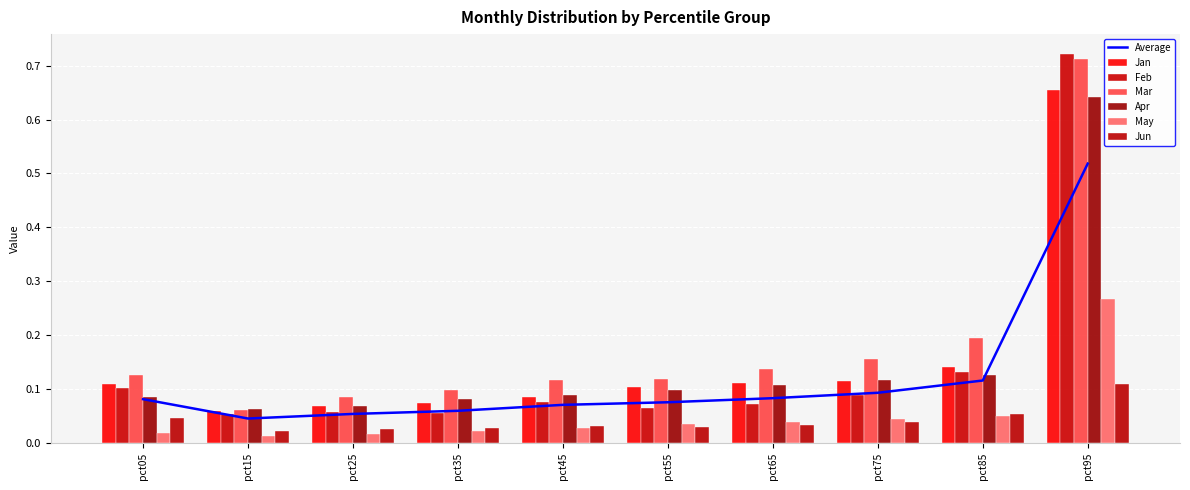

Reading right to left, what are all the values shown in this chart?

Jan: 0.7	0.1	0.1	0.1	0.1	0.1	0.1	0.1	0.1	0.1
Feb: 0.7	0.1	0.1	0.1	0.1	0.1	0.1	0.1	0.1	0.1
Mar: 0.7	0.2	0.2	0.1	0.1	0.1	0.1	0.1	0.1	0.1
Apr: 0.6	0.1	0.1	0.1	0.1	0.1	0.1	0.1	0.1	0.1
May: 0.3	0.0	0.0	0.0	0.0	0.0	0.0	0.0	0.0	0.0
Jun: 0.1	0.1	0.0	0.0	0.0	0.0	0.0	0.0	0.0	0.0